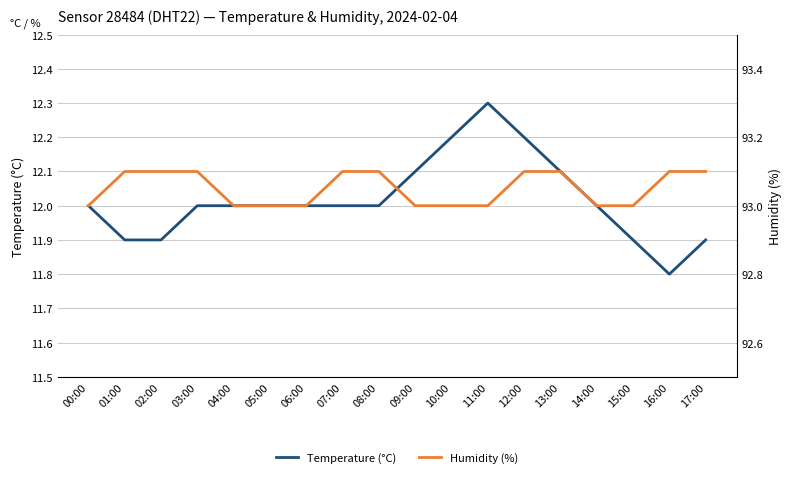

What is the maximum value for humidity?

93.1